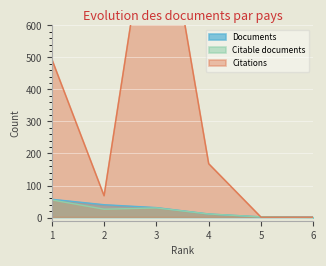

Reading right to left, extract all data points from this chart.

Documents: 6=1	5=2	4=11	3=31	2=40	1=57
Citable documents: 6=0	5=2	4=11	3=30	2=26	1=55
Citations: 6=1	5=1	4=168	3=1122	2=68	1=495